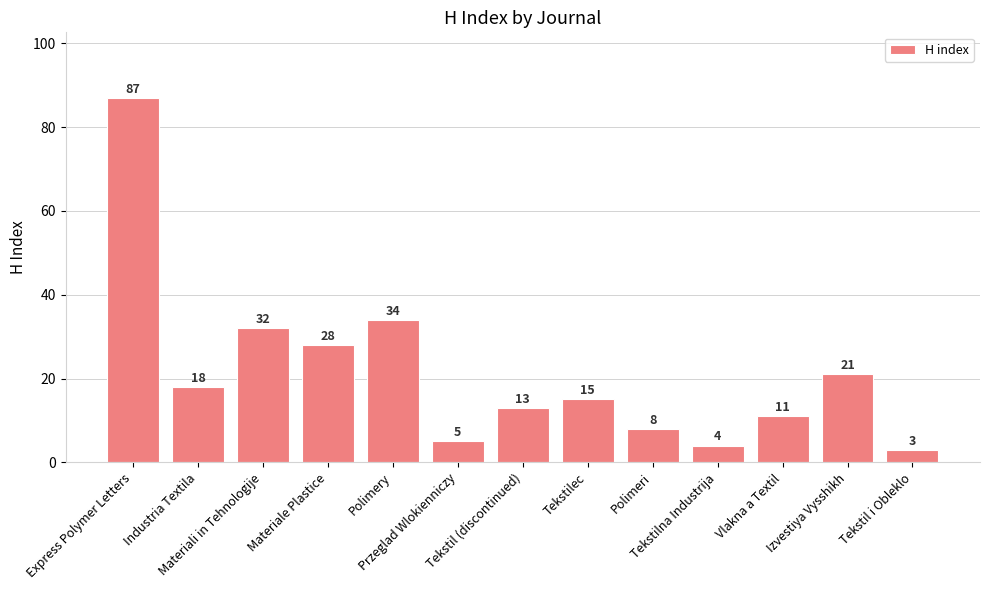

Rank the categories by value from highest to lowest.

Express Polymer Letters, Polimery, Materiali in Tehnologije, Materiale Plastice, Izvestiya Vysshikh, Industria Textila, Tekstilec, Tekstil (discontinued), Vlakna a Textil, Polimeri, Przeglad Wlokienniczy, Tekstilna Industrija, Tekstil i Obleklo